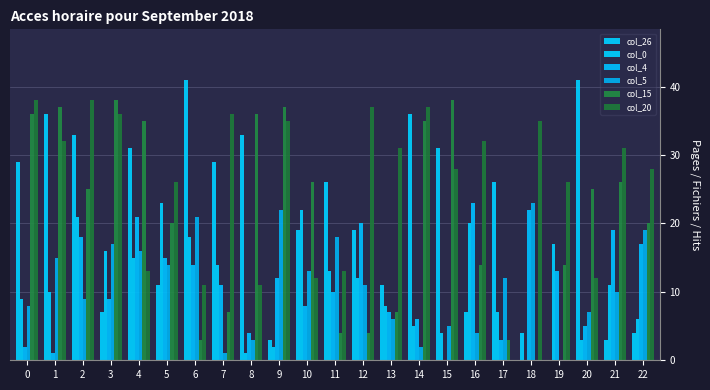

Count the number of categories in the chart.

23